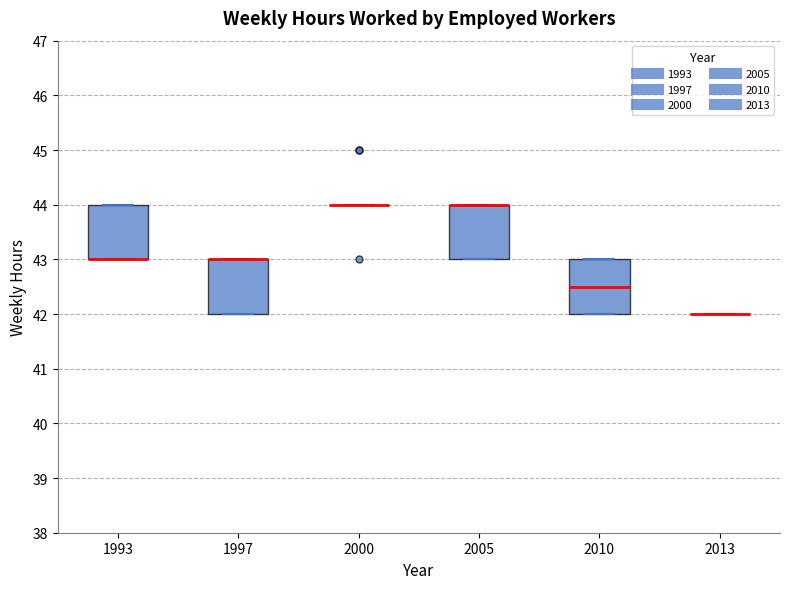

Reading left to right, transcribe this box plot: for each box, give where its median line is, the range the box spans, and where its two whiskers end, as read against the y-axis. The values are not printed on the chart, so give them approximately, as read against the axis.

1993: median 43.0 (drawn on the box's lower edge), box 43.0 to 44.0, whiskers 43.0 to 44.0
1997: median 43.0 (drawn on the box's upper edge), box 42.0 to 43.0, whiskers 42.0 to 43.0
2000: box collapsed to a line at 44.0, whiskers 44.0 to 44.0
2005: median 44.0 (drawn on the box's upper edge), box 43.0 to 44.0, whiskers 43.0 to 44.0
2010: median 42.5, box 42.0 to 43.0, whiskers 42.0 to 43.0
2013: box collapsed to a line at 42.0, whiskers 42.0 to 42.0